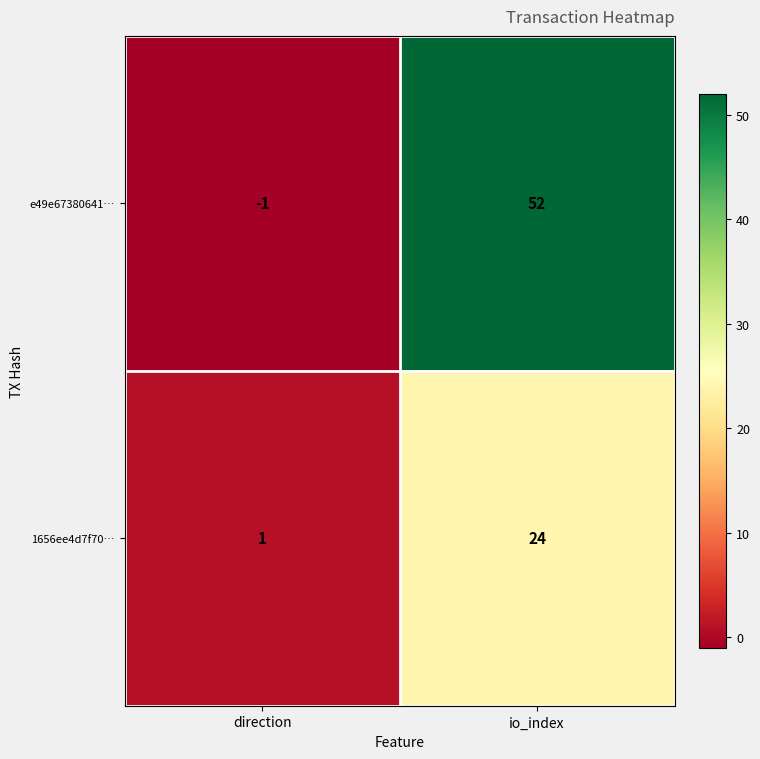

At which category is the sum across all series the highest?

io_index